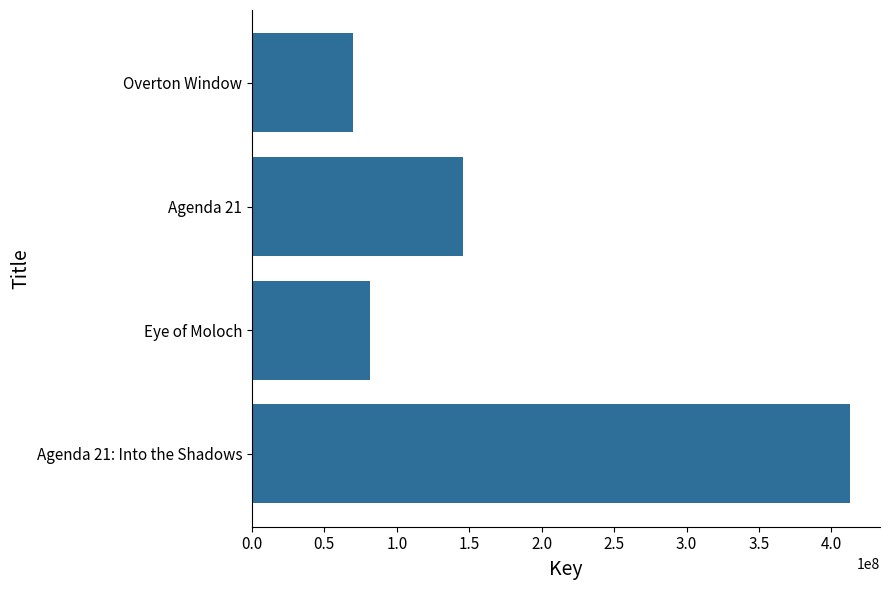

Reading bottom to top, extract all data points from this chart.

412867158	81215138	146020204	69991519